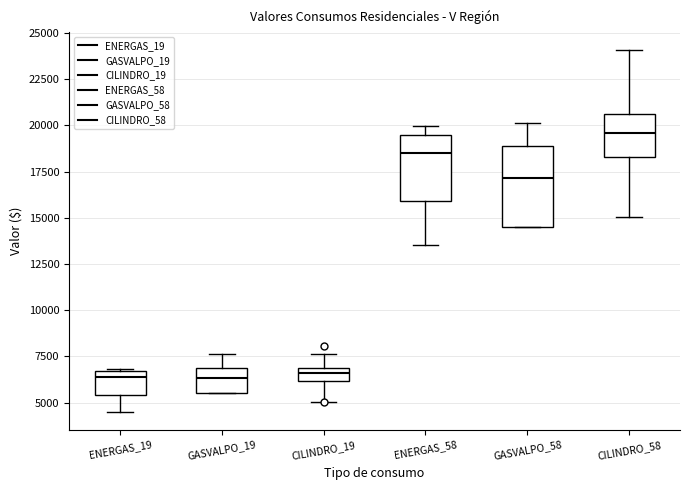

Which box's median line is the highest?

CILINDRO_58